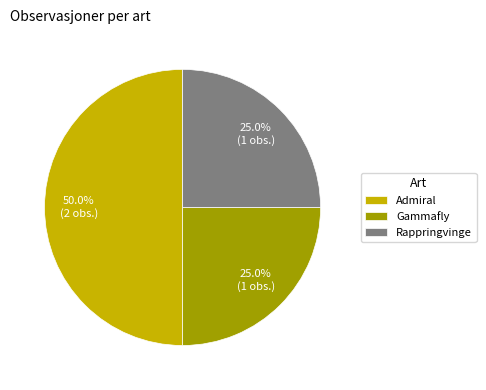

Count the number of slices in the pie.

3